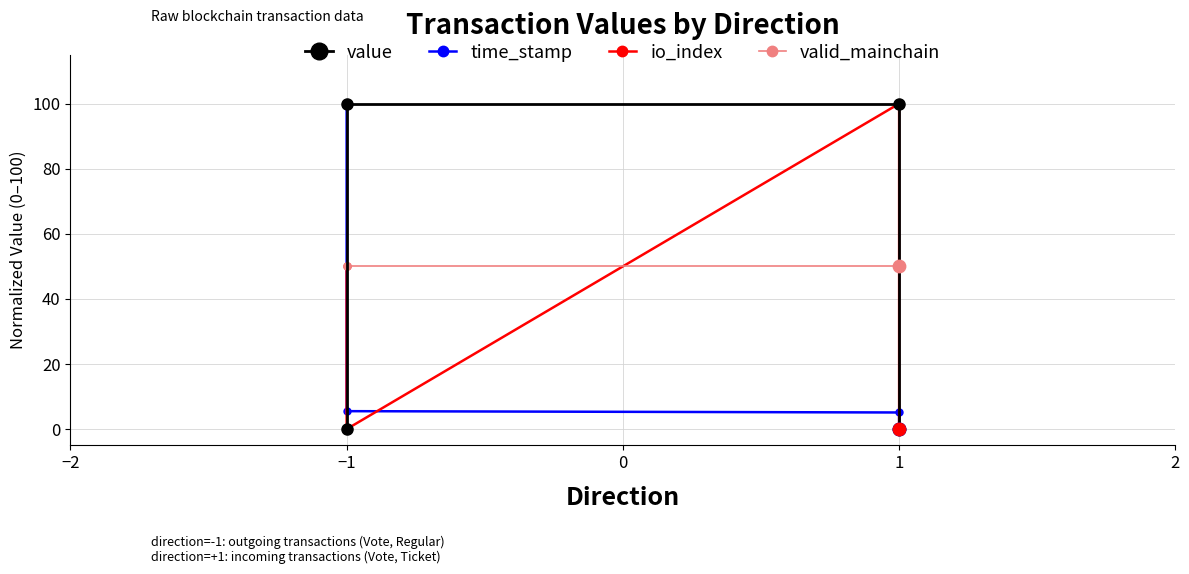

Which series reaches the minimum Y coordinate?

value